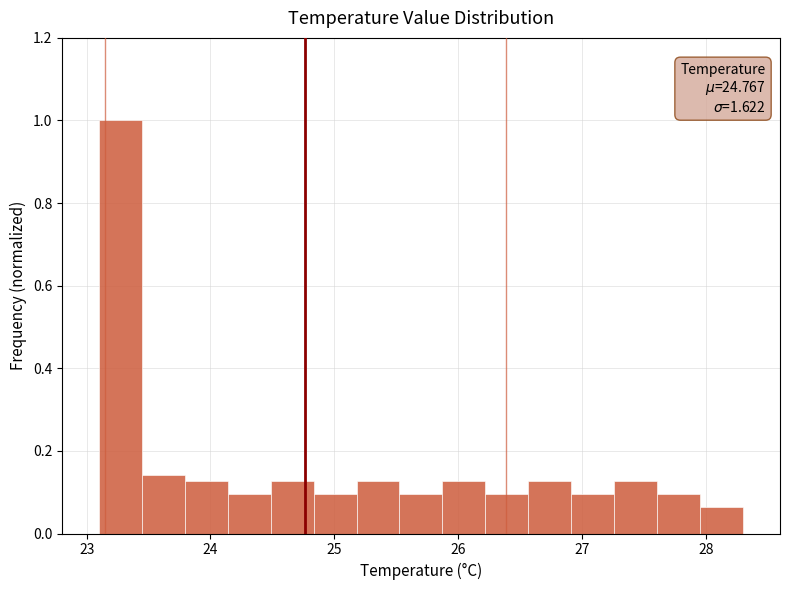

Read against the x-axis, roughly where is the centre of the tallest bar?

23.3